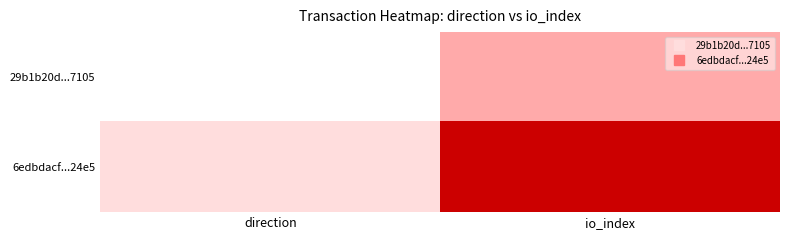

At how many categories does at least one series exceed 2?

1